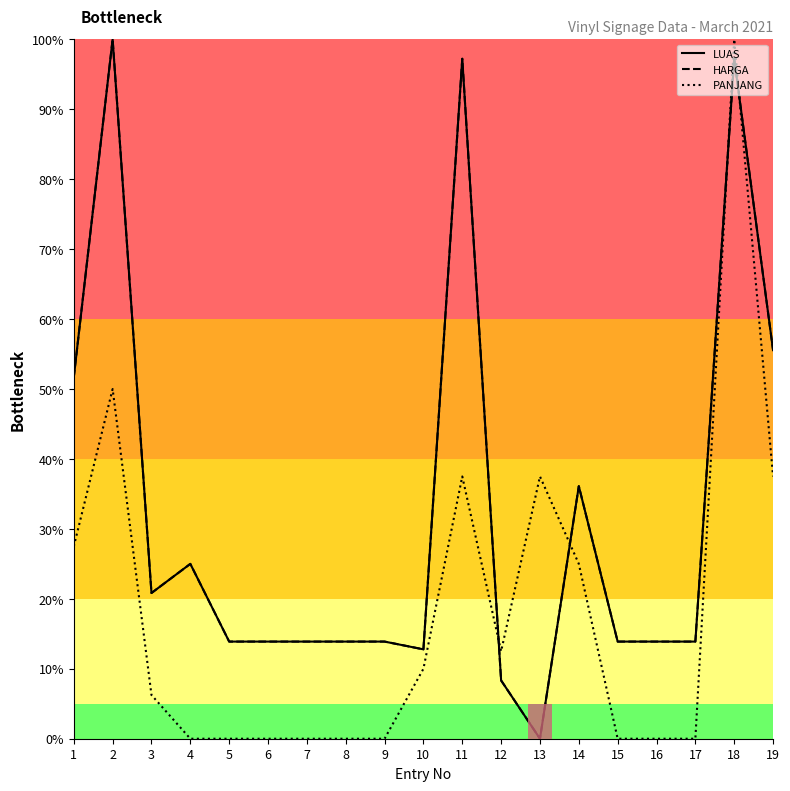

What is the average value of the HARGA series?

32.4